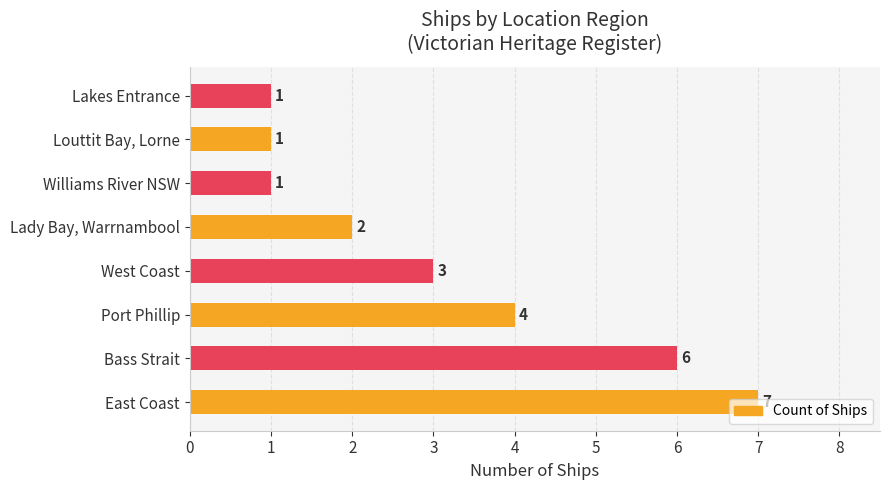

How many bars are there in total?

8